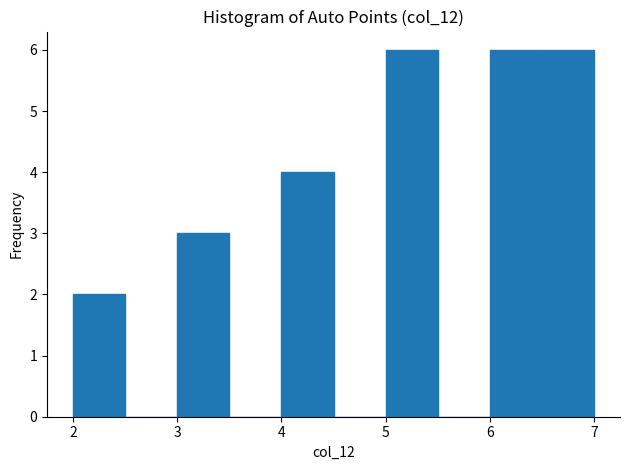

Reading left to right, list every bar in this chart as the range it spans on the x-axis followed by its height. The values are not printed on the chart, so give them approximately, as read against the axis.

2.0 to 2.5: 2
2.5 to 3.0: 0
3.0 to 3.5: 3
3.5 to 4.0: 0
4.0 to 4.5: 4
4.5 to 5.0: 0
5.0 to 5.5: 6
5.5 to 6.0: 0
6.0 to 6.5: 6
6.5 to 7.0: 6